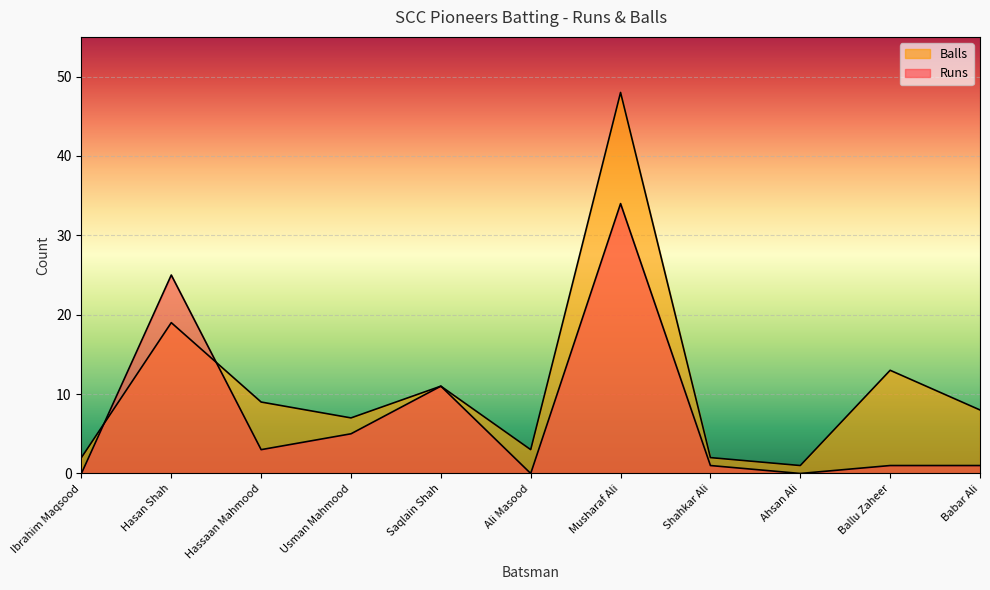

How many data points in Runs are less than 1?

3